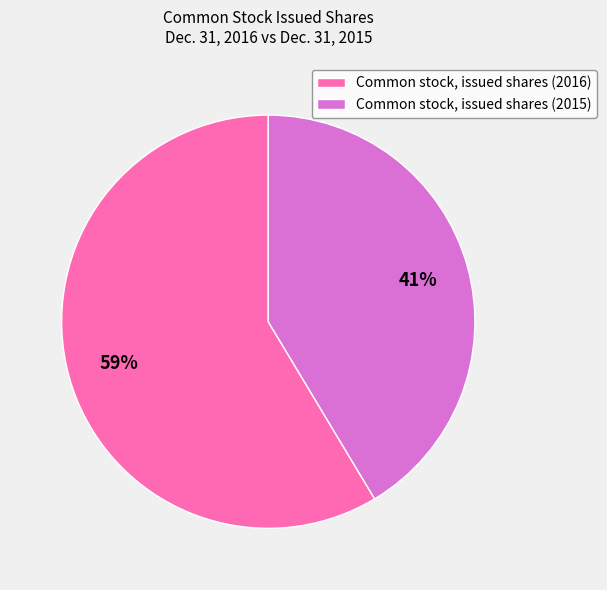

What percentage is the Common stock, issued shares (2016) slice, to the nearest percent?

59%